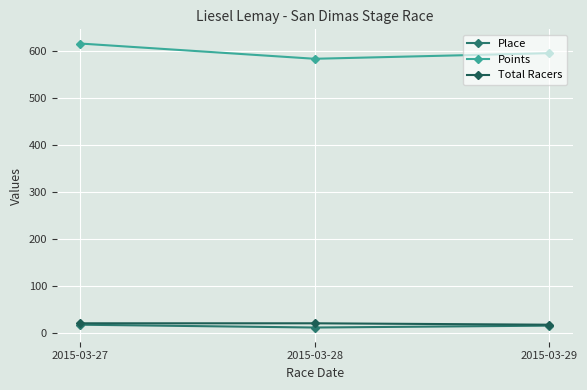

Count the Total Racers values in the range 18 to 21.

3